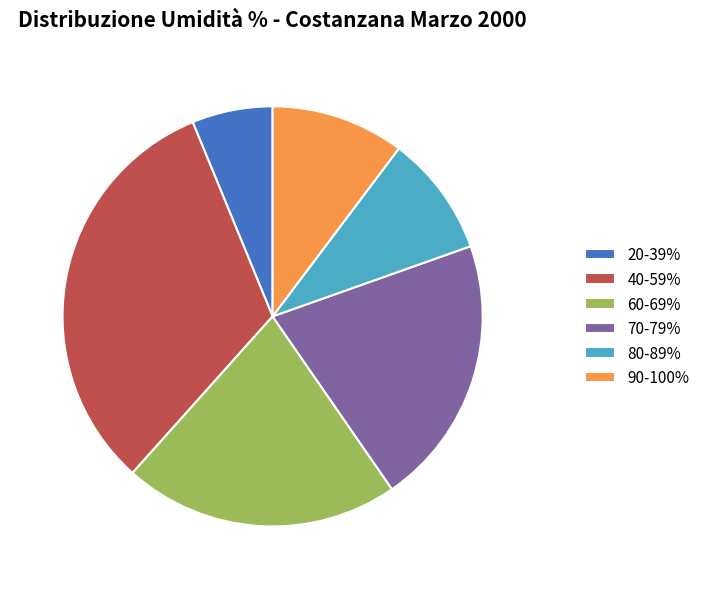

Is there a majority slice in this chart?

No